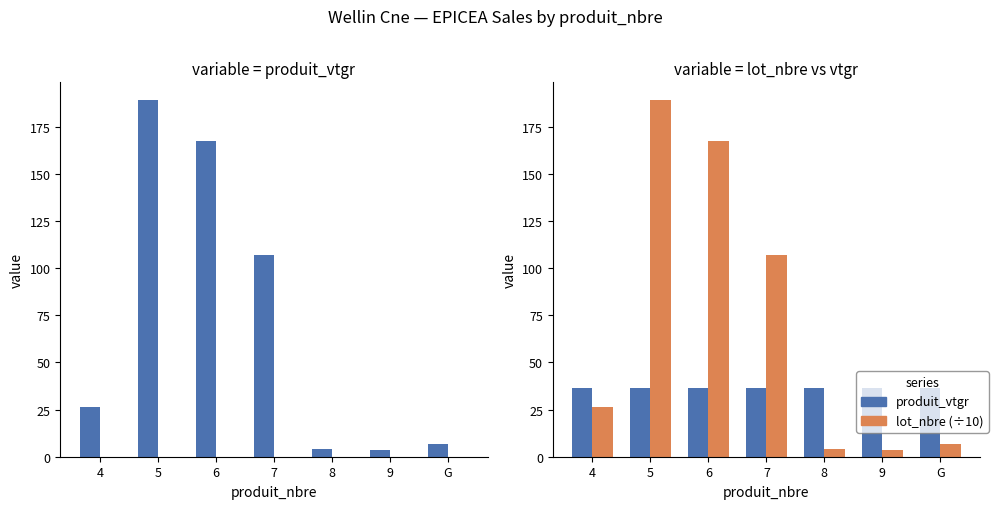

What is the label of the 2nd bar from the left?

5